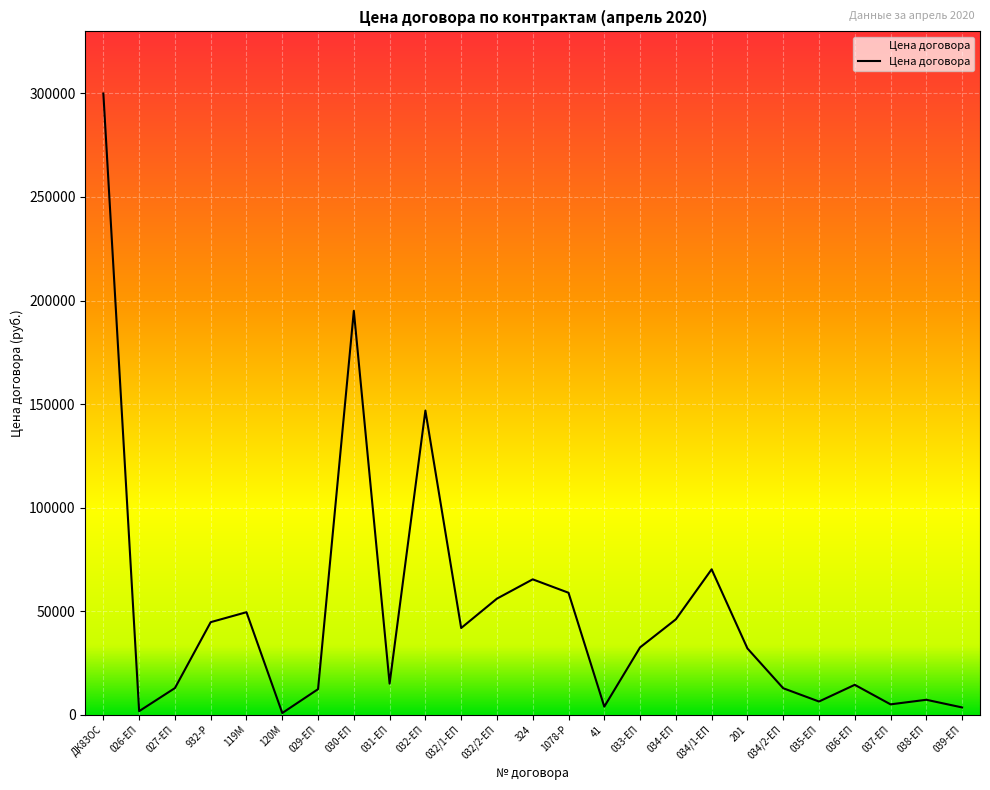

The value at 032/1-ЕП is 41849.0. True or false?

True